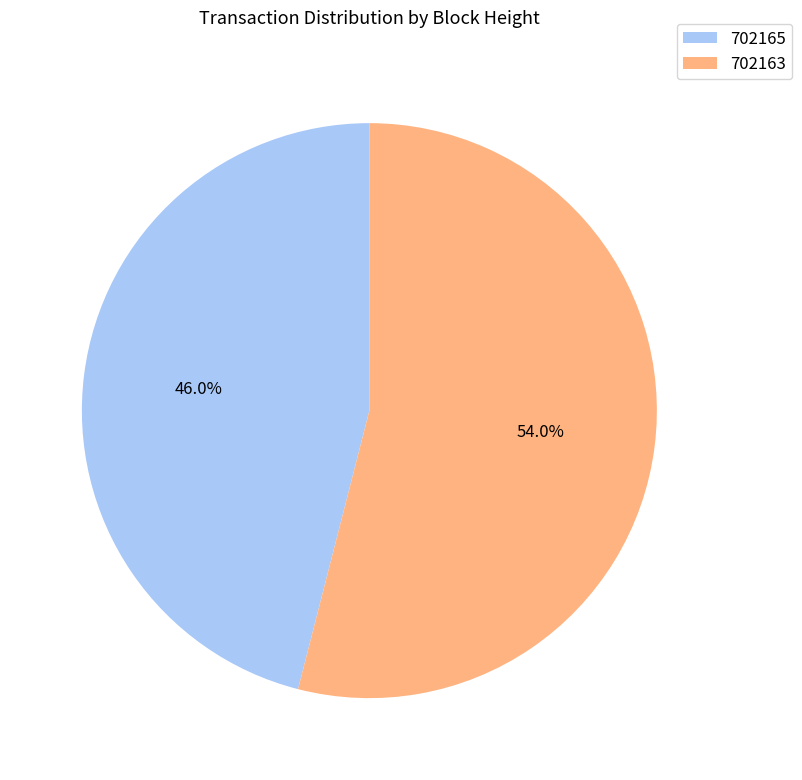

To the nearest percent, what percentage of the pie is 702163?

54%